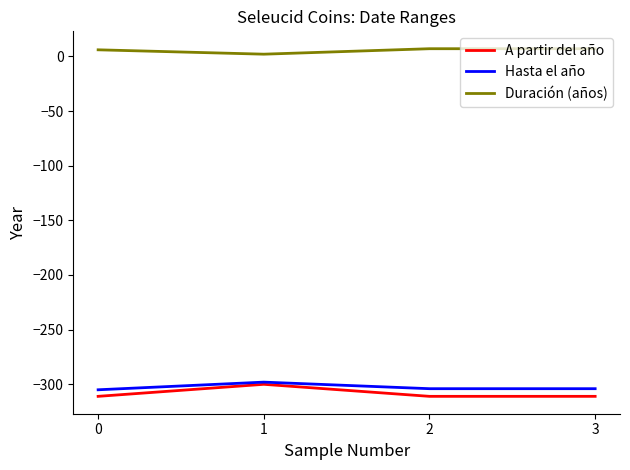

What is the difference between the maximum and minimum values in the A partir del año series?

11